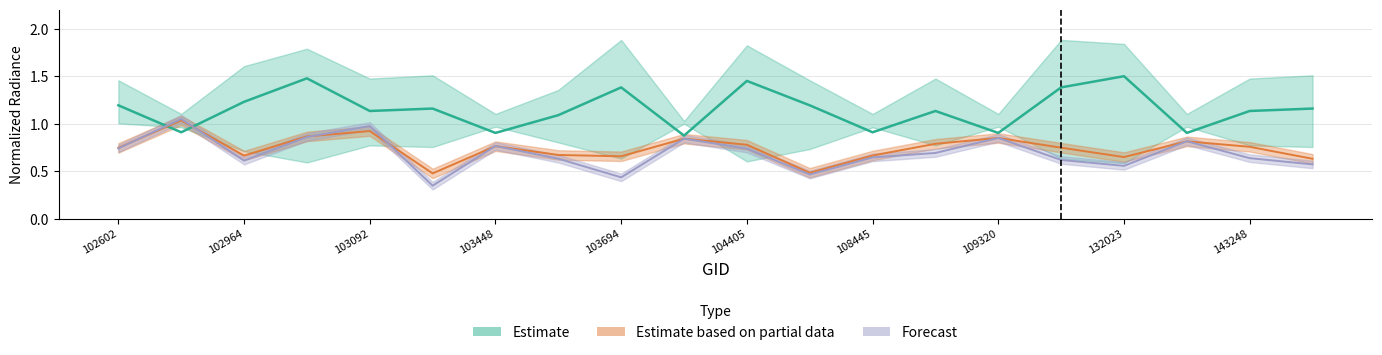

Reading left to right, extract all data points from this chart.

1.2	0.9	1.2	1.5	1.1	1.2	0.9	1.1	1.4	0.9	1.4	1.2	0.9	1.1	0.9	1.4	1.5	0.9	1.1	1.2